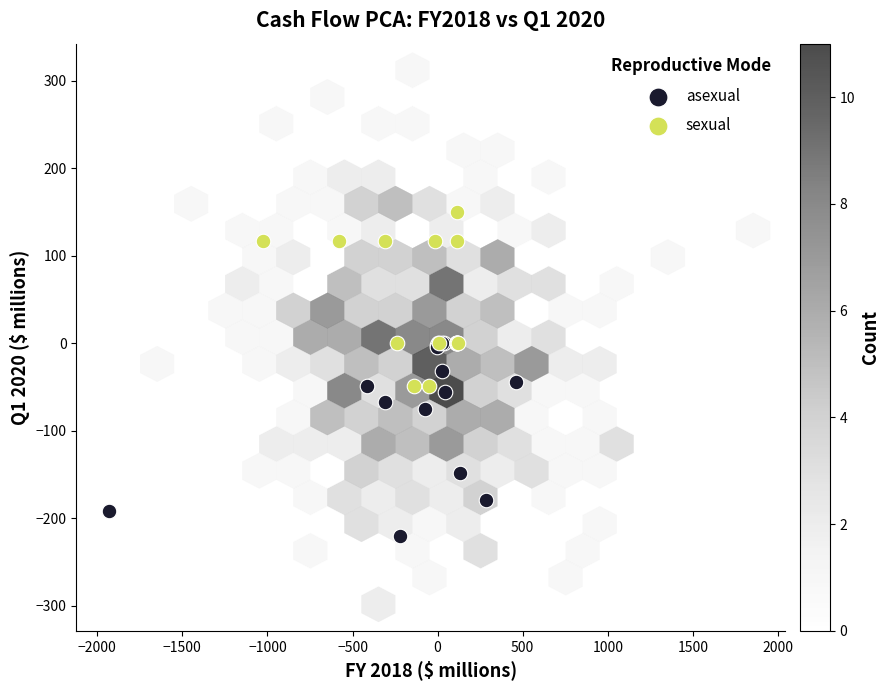

Which series contains the lowest Y value?

asexual